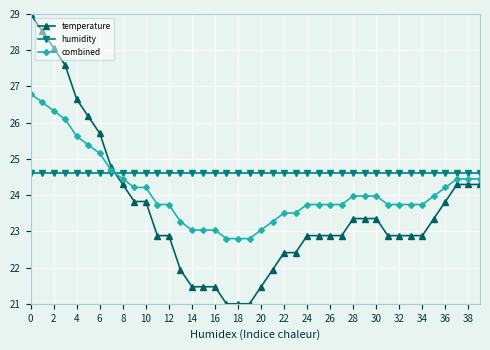

List the series in order of their peak value, highest first.

temperature, combined, humidity